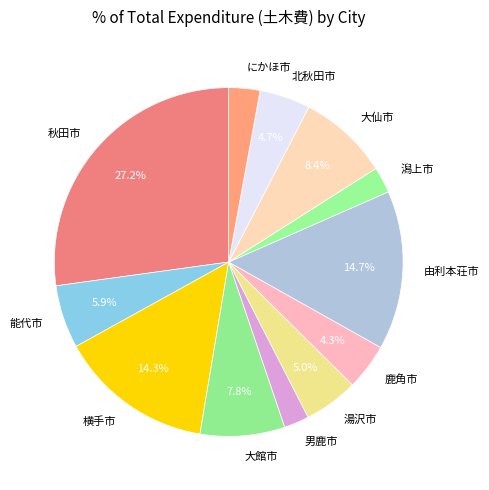

What is the largest slice in the pie chart?

秋田市